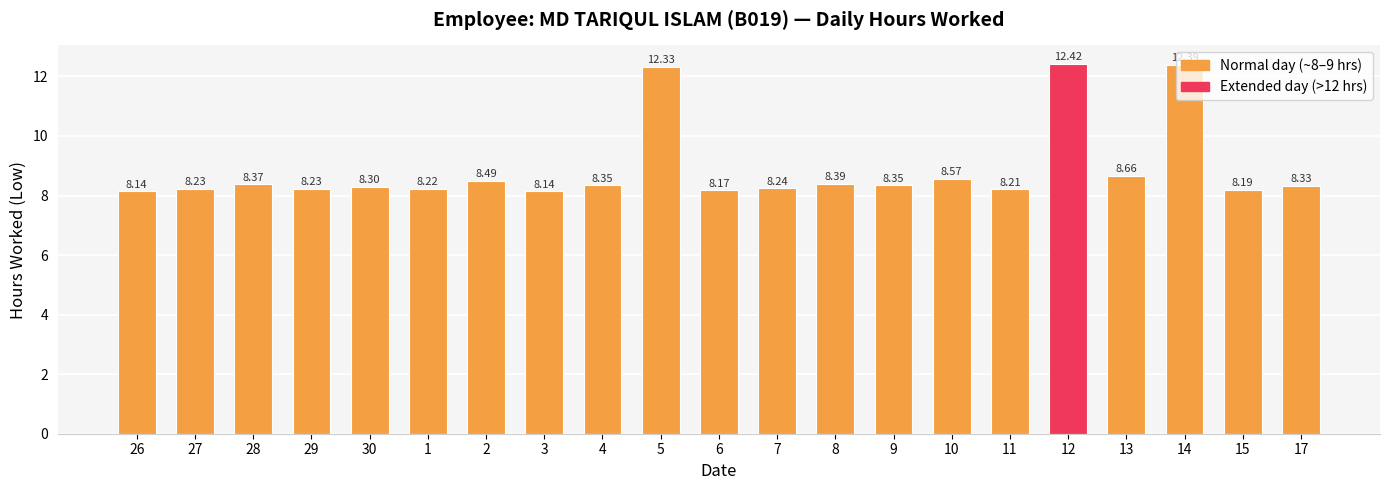

What is the difference between the maximum and minimum values?

4.3